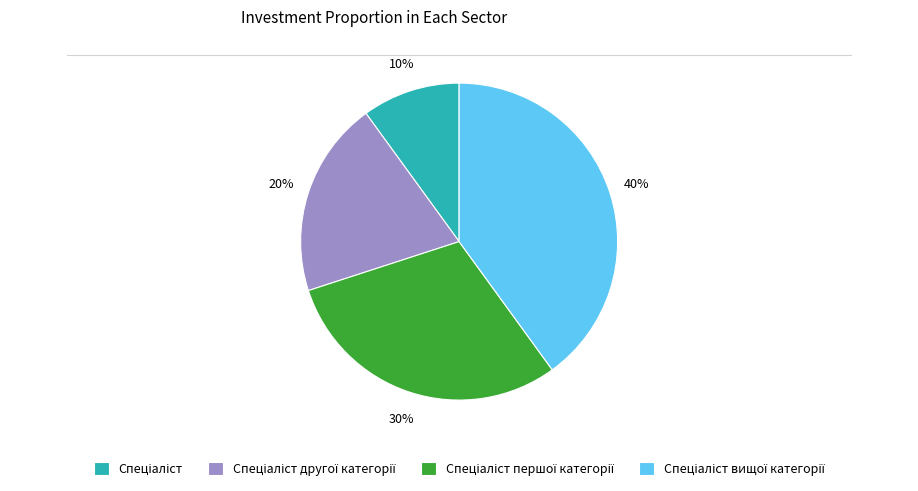

To the nearest percent, what is the difference between the largest and smallest slice percentages?

30%